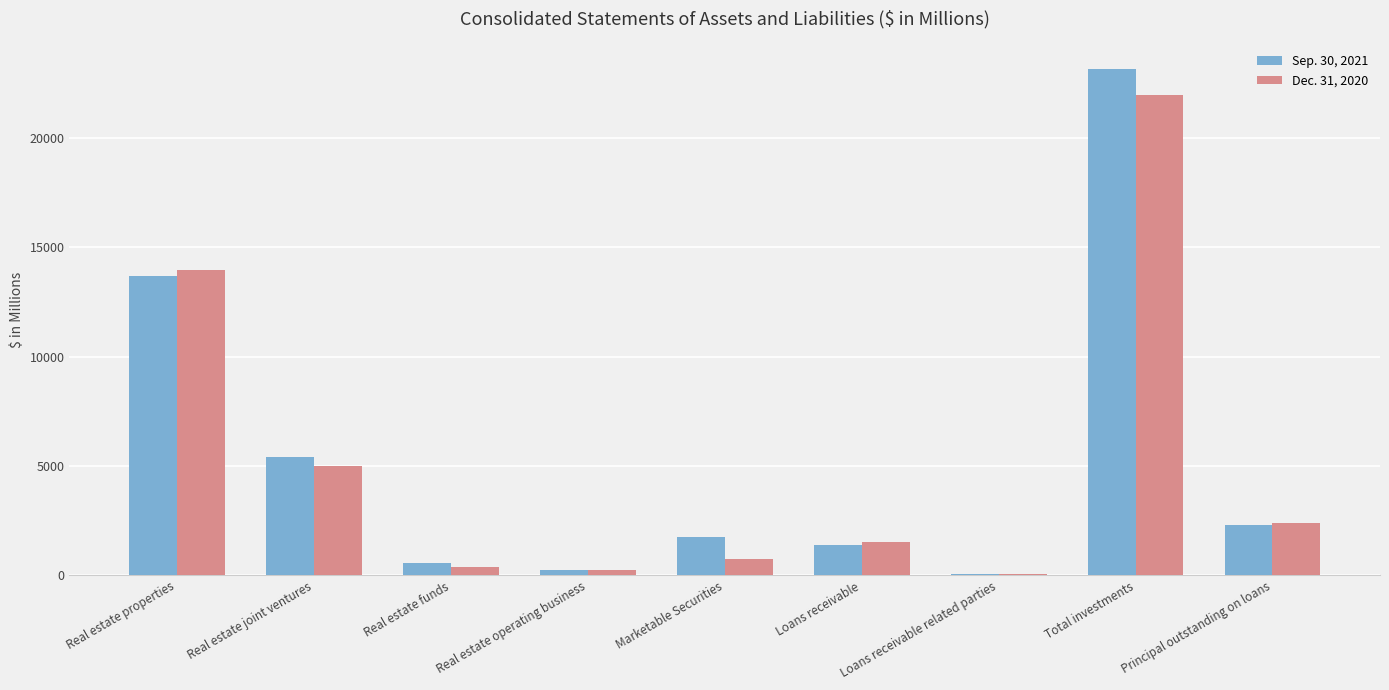

Between Real estate joint ventures and Marketable Securities, which series saw the biggest shift?

Dec. 31, 2020